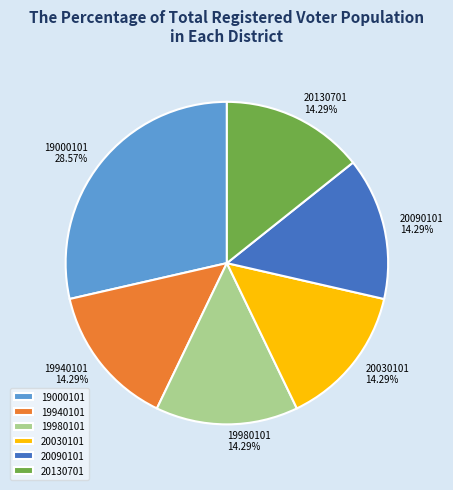

How much of the chart is everything except 19980101?

85.7%